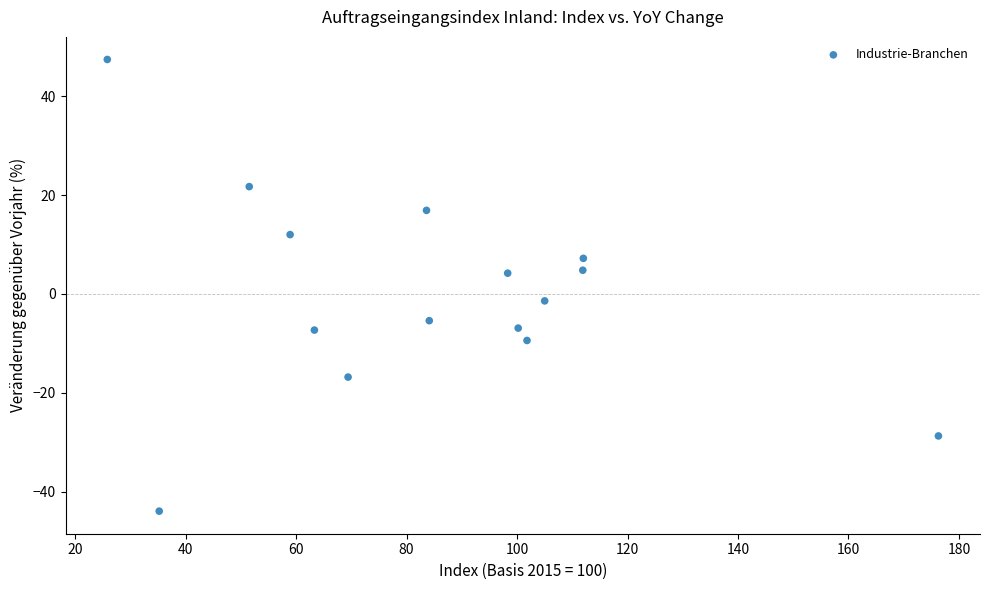

What is the range of X values (max minus min)?

150.5